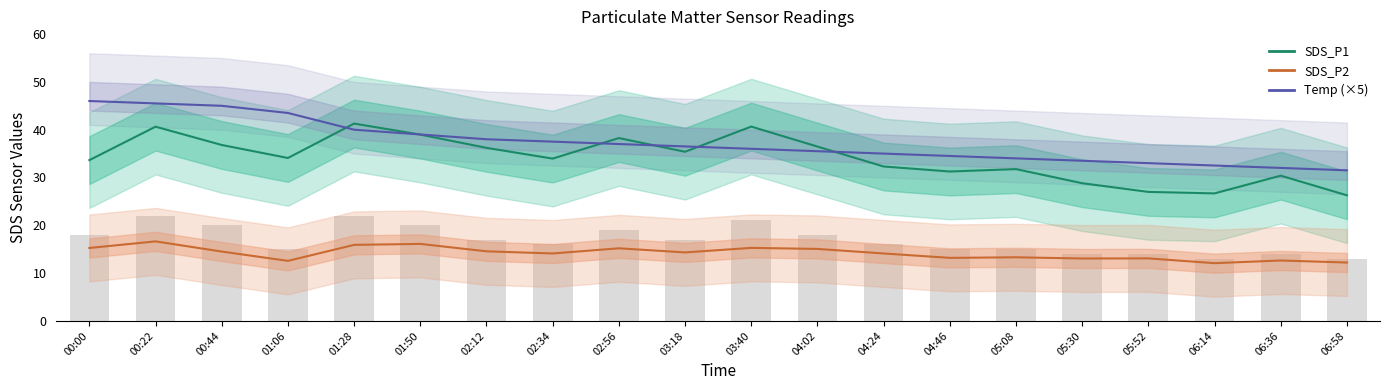

What is the label of the 19th bar from the left?

06:36